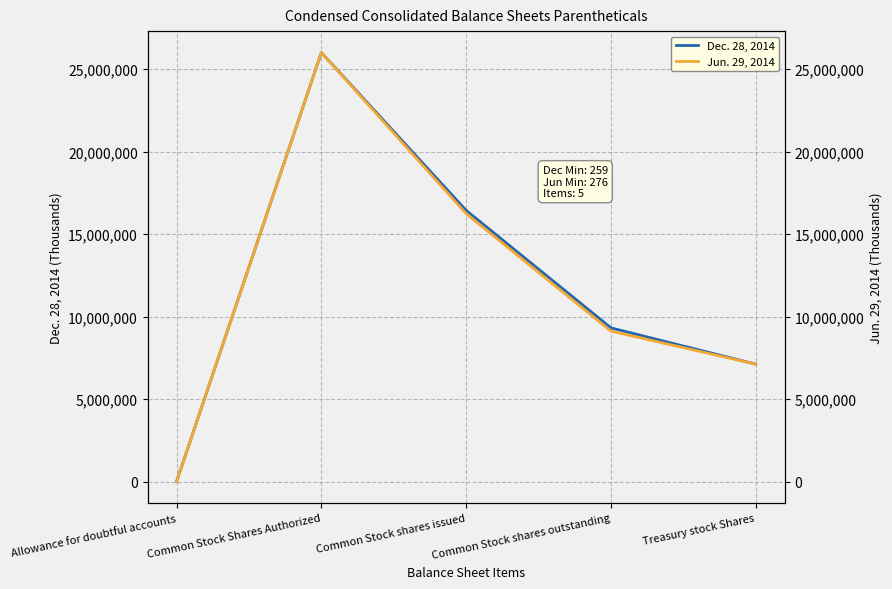

What is the difference between the maximum and minimum values in the Dec. 28, 2014 series?

25999741